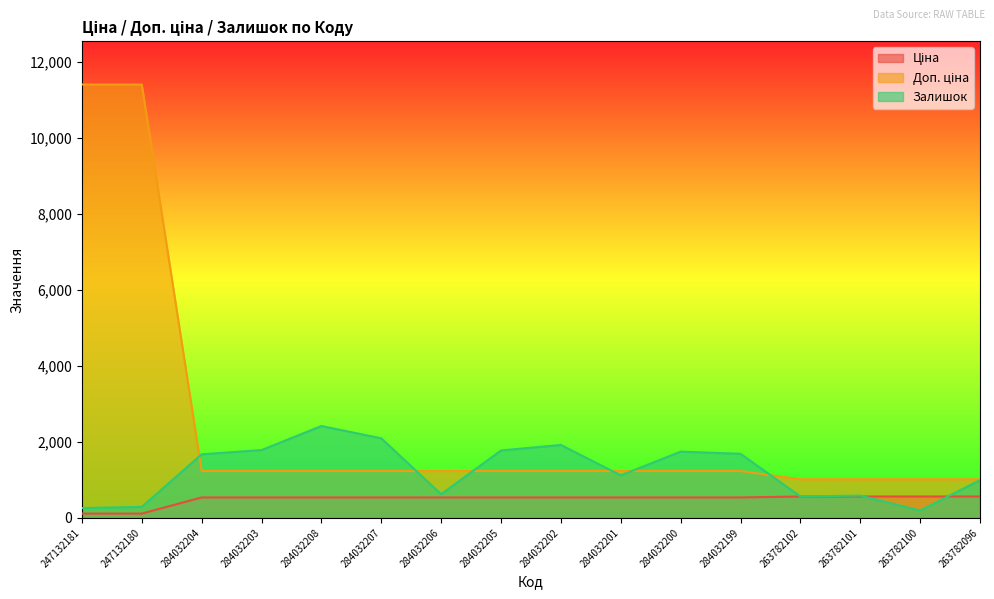

What is the difference between the maximum and minimum values in the Залишок series?

2224.0